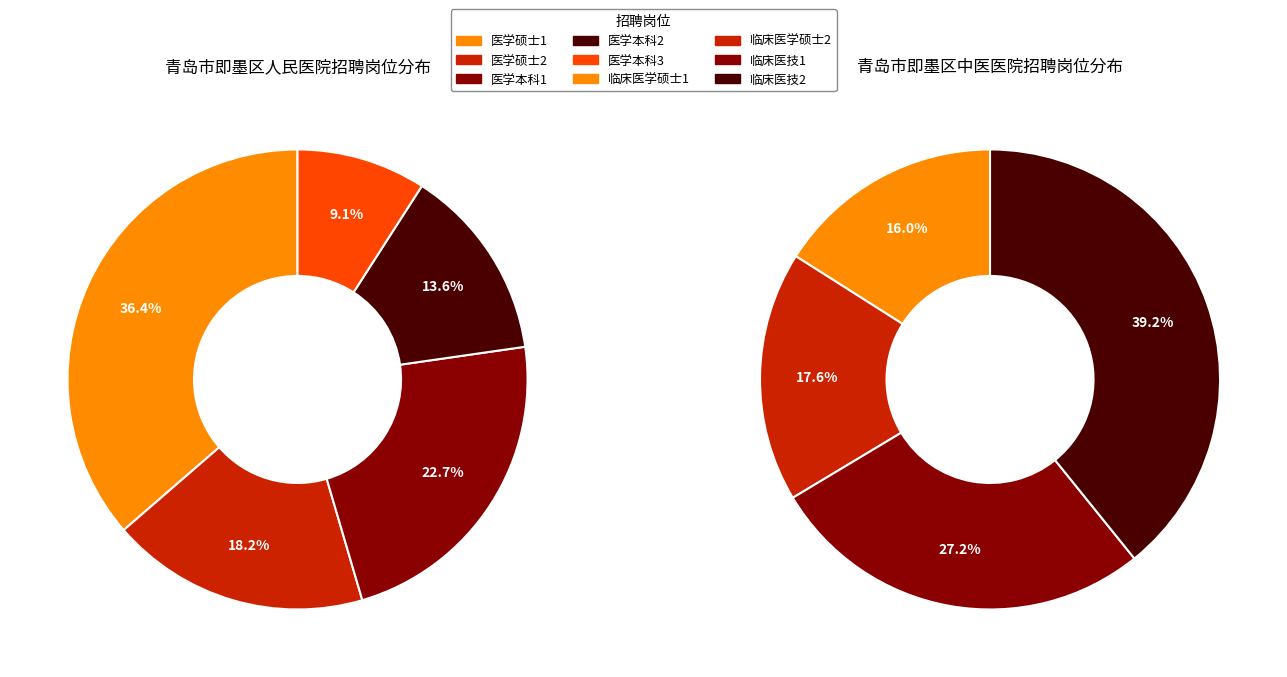

Does 医学本科1/临床医学硕士2 account for over 50% of the chart?

No